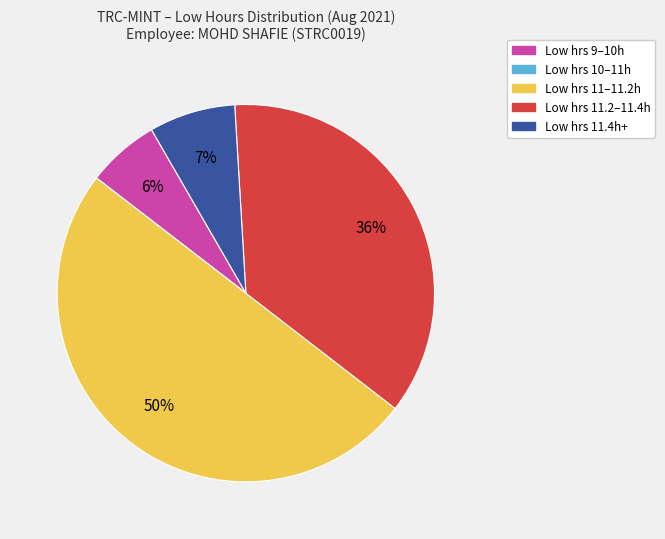

To the nearest percent, what is the average slice percentage?

20%